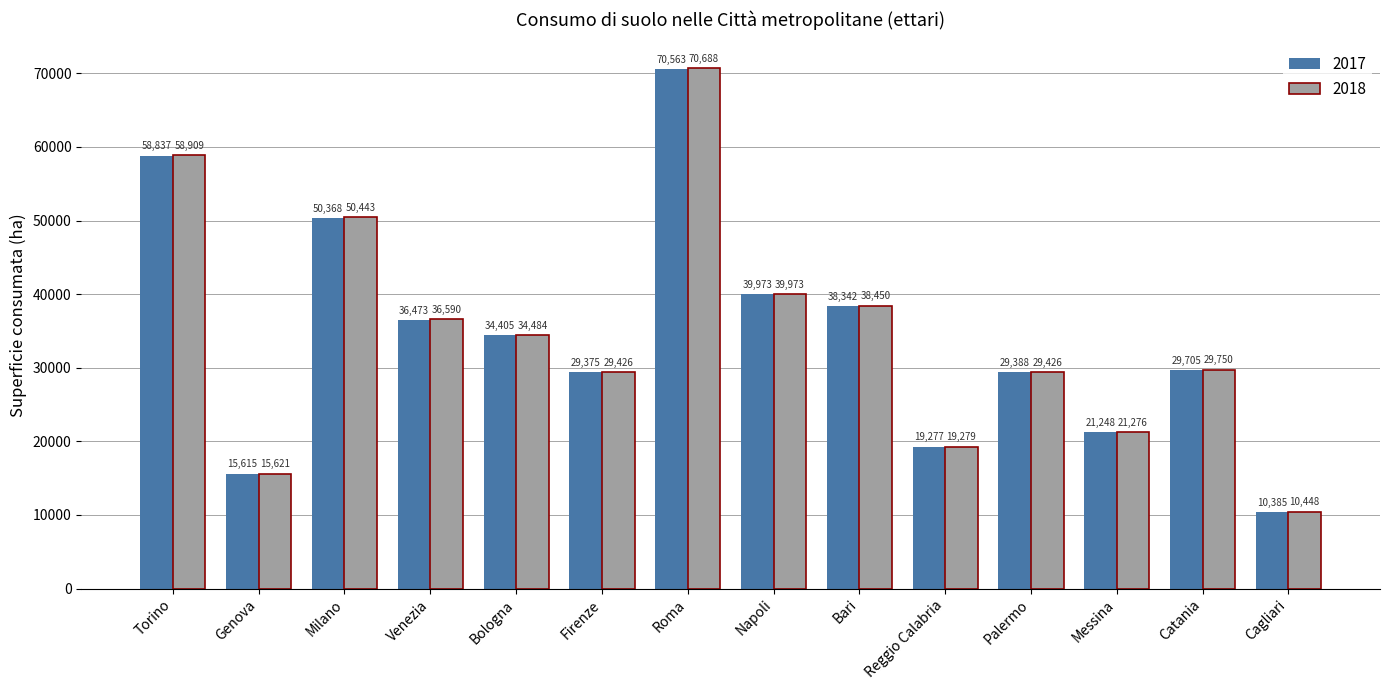

What position from the right is Napoli?

7